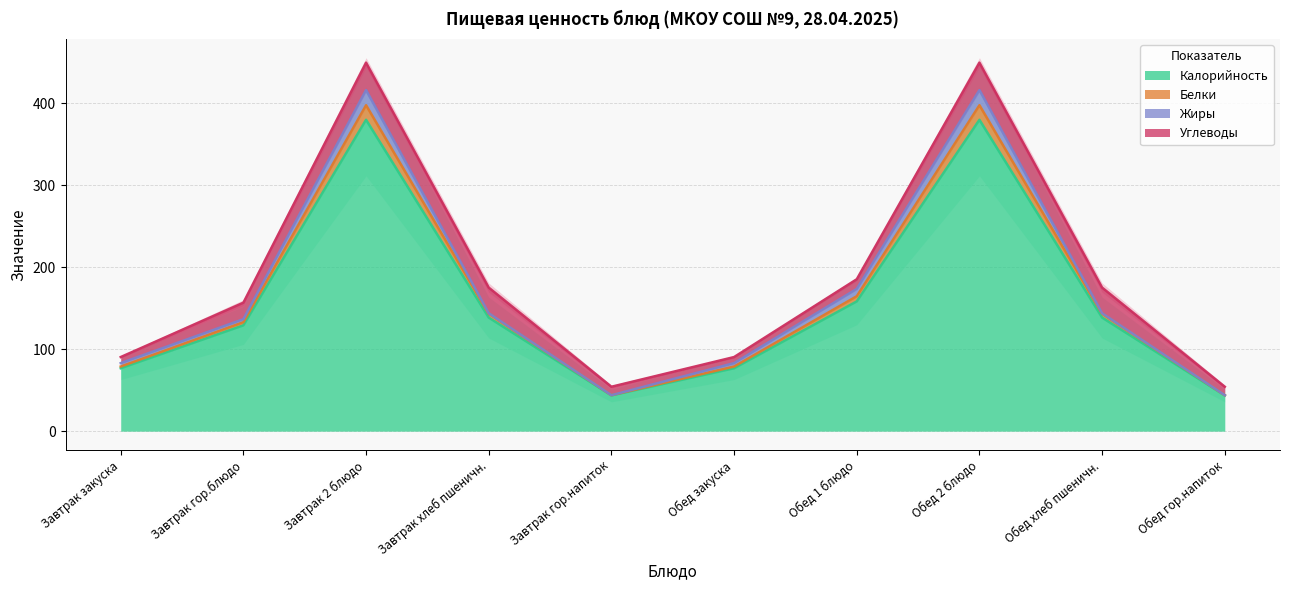

How many data points does each series have?

10